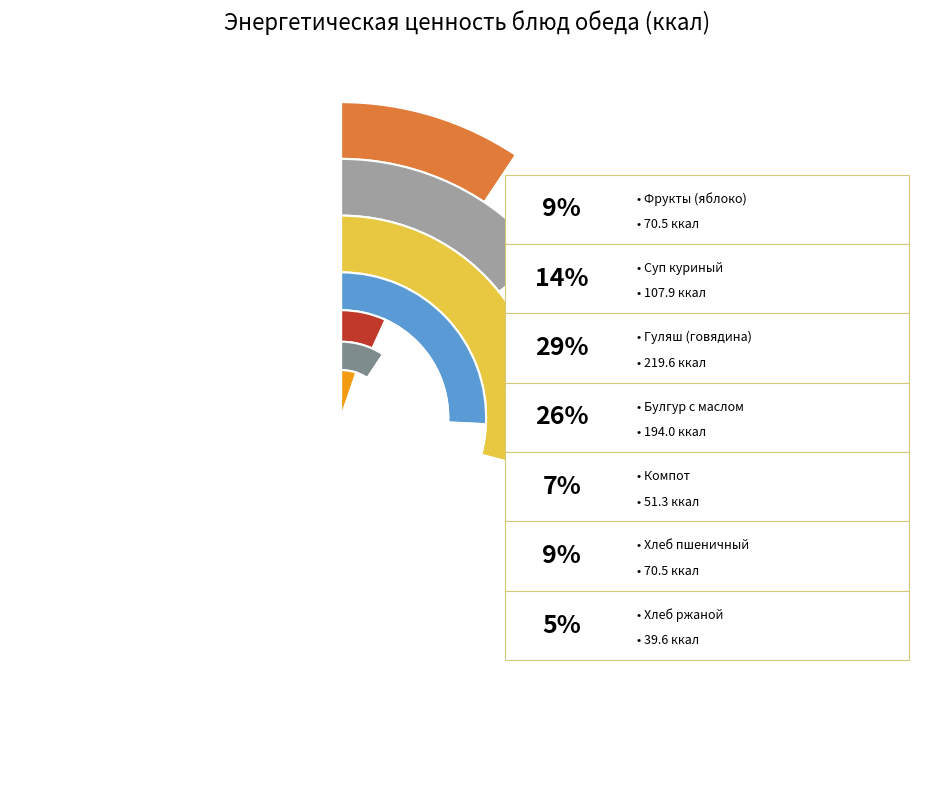

Which has a higher value, Хлеб пшеничный or Компот из смеси фруктов и ягод?

Хлеб пшеничный